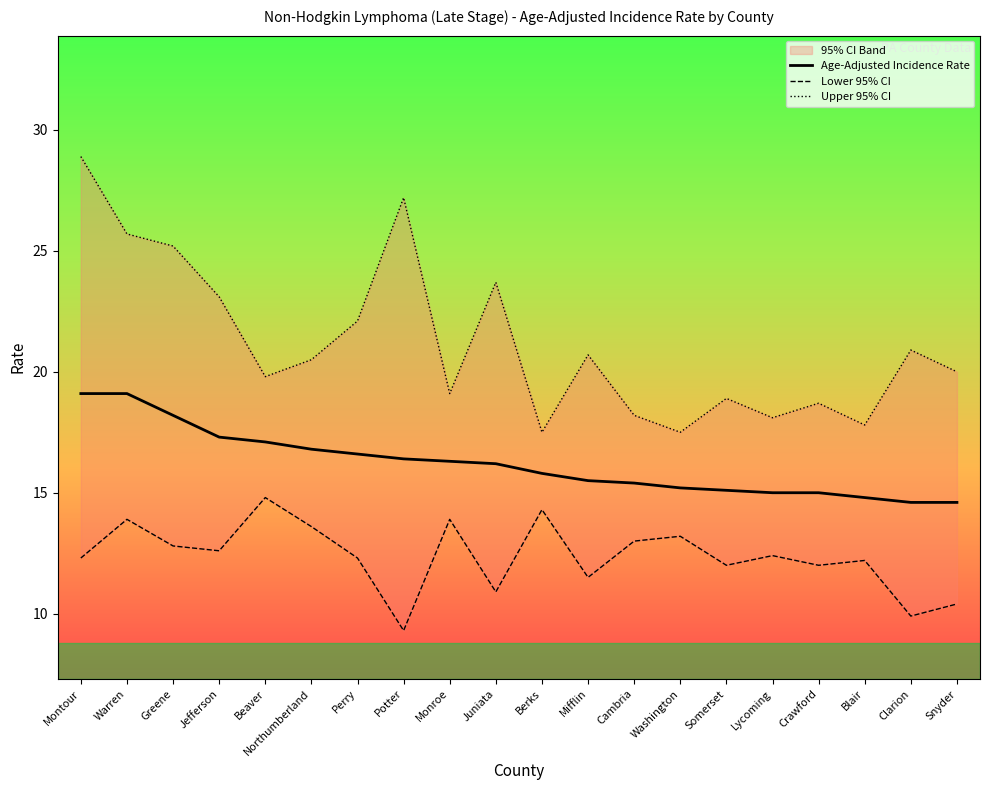

In Upper 95% CI, how many points are higher than both neighbors (excluding endpoints)?

6